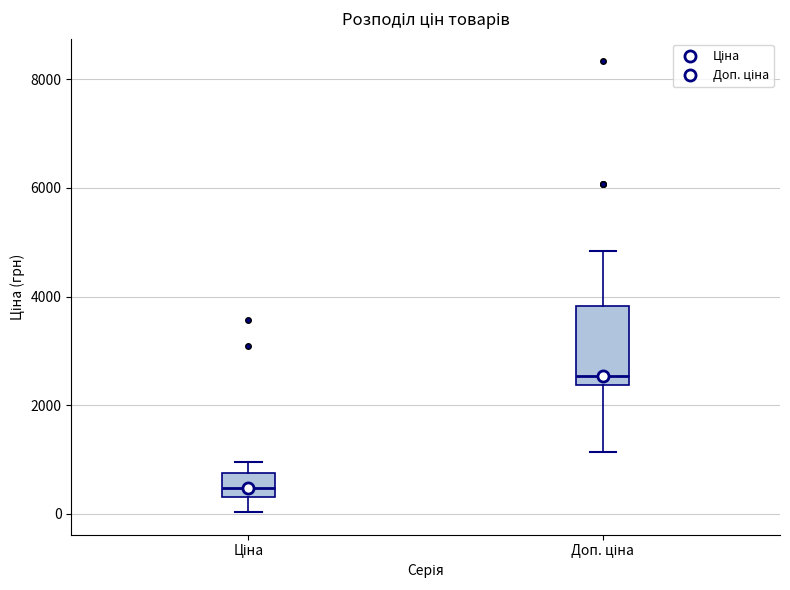

Reading left to right, read every box against the y-axis: the position of its median line, the range the box covers, and the ends of its whiskers. The values are not printed on the chart, so give them approximately, as read against the axis.

Ціна: median 400 (inside the box), box 400 to 800, whiskers 0 to 1000
Доп. ціна: median 2600, box 2400 to 3800, whiskers 1200 to 4800